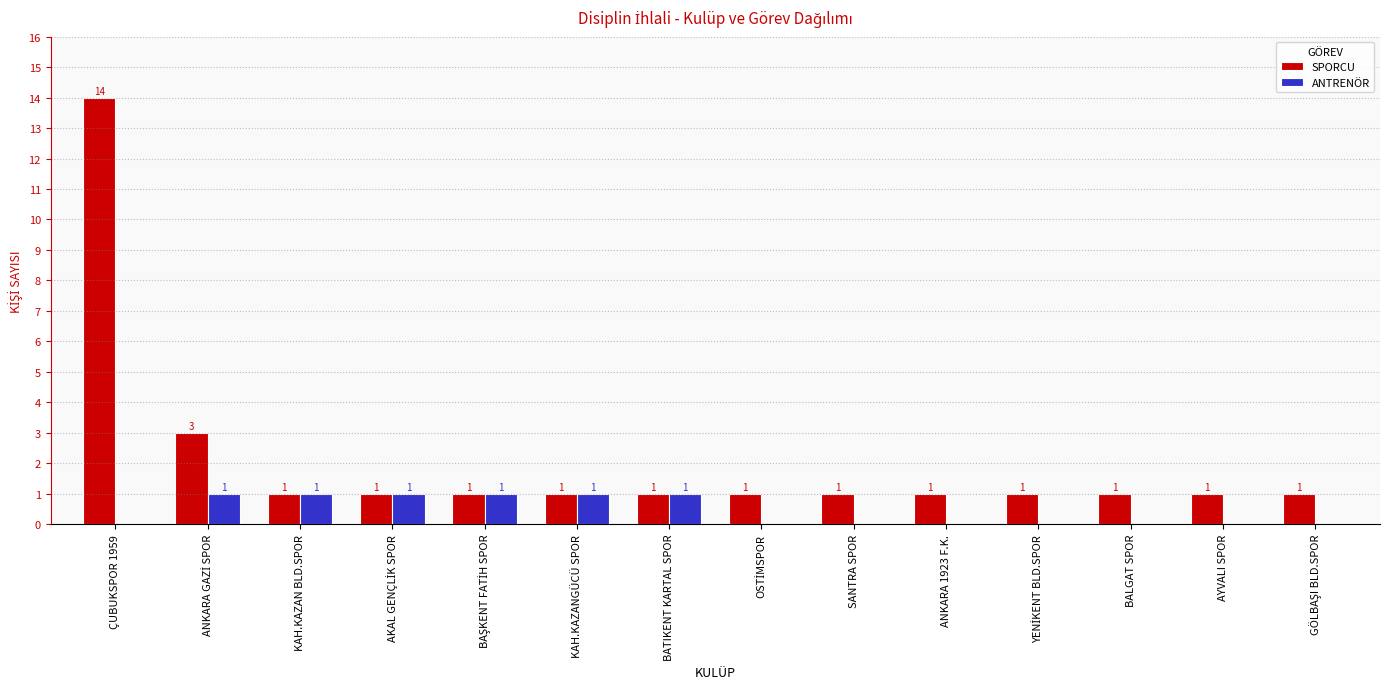

Is it true that ANTRENÖR equals 0 at SANTRA SPOR?

True